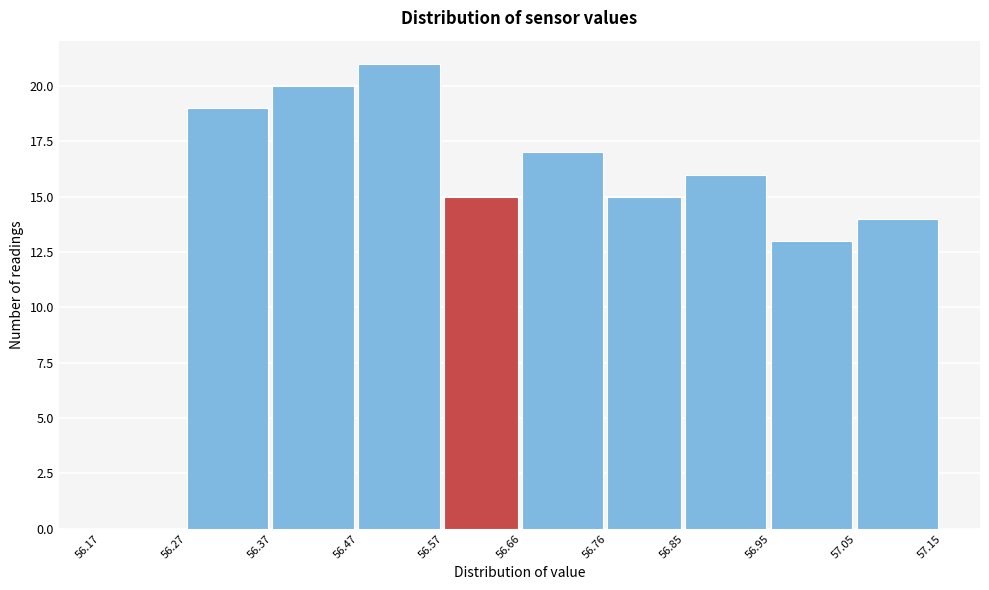

Reading left to right, list every bar in this chart as the range it spans on the x-axis followed by its height. The values are not printed on the chart, so give them approximately, as read against the axis.

56.17 to 56.27: 0
56.27 to 56.37: 19
56.37 to 56.47: 20
56.47 to 56.57: 21
56.57 to 56.66: 15
56.66 to 56.76: 17
56.76 to 56.85: 15
56.85 to 56.95: 16
56.95 to 57.05: 13
57.05 to 57.15: 14